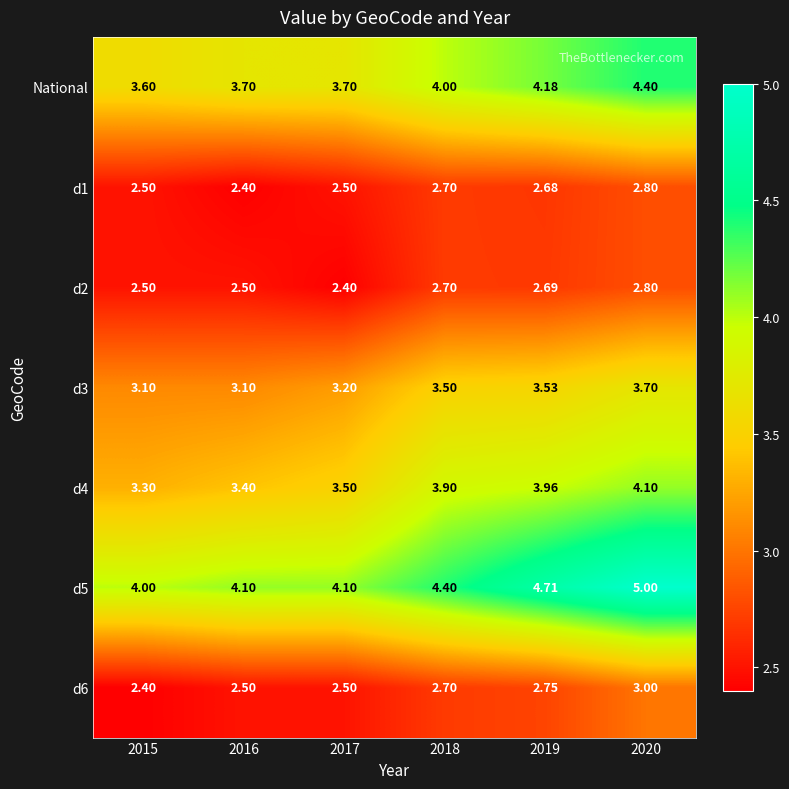

Is the value of d4 at 2020 greater than the value of National at 2017?

Yes